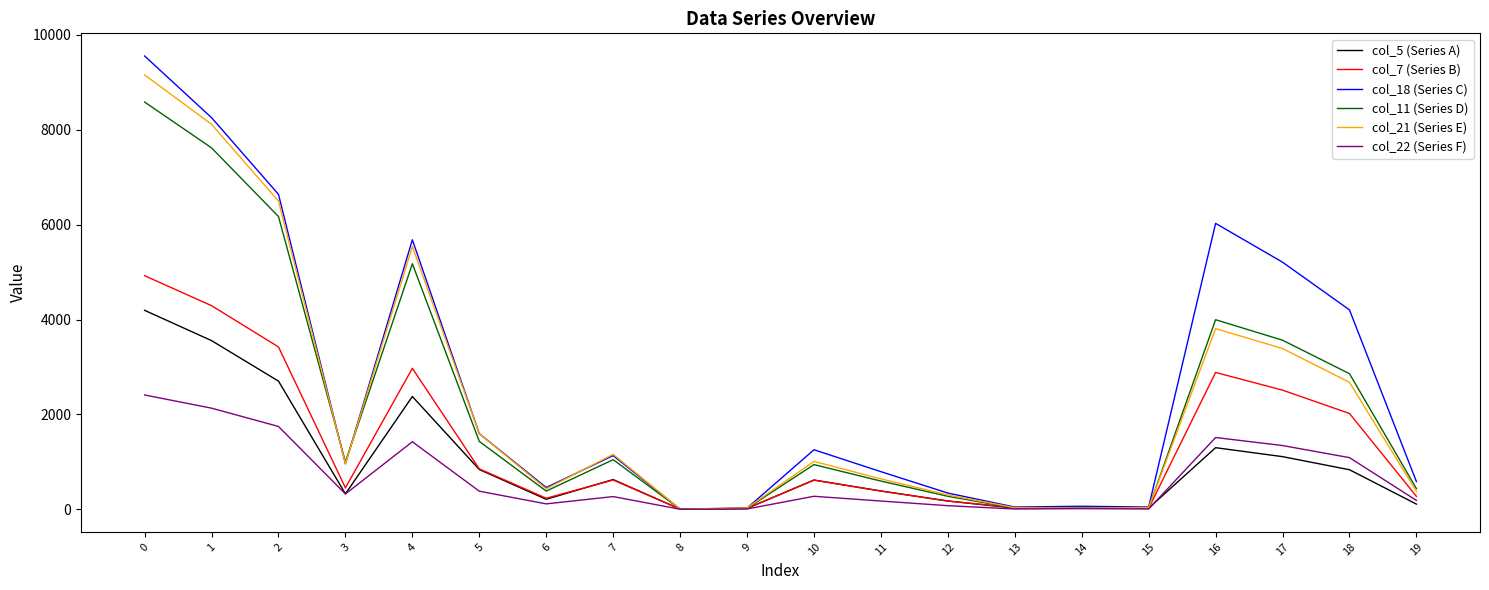

What is the difference between the highest and lowest values at 0?

7147